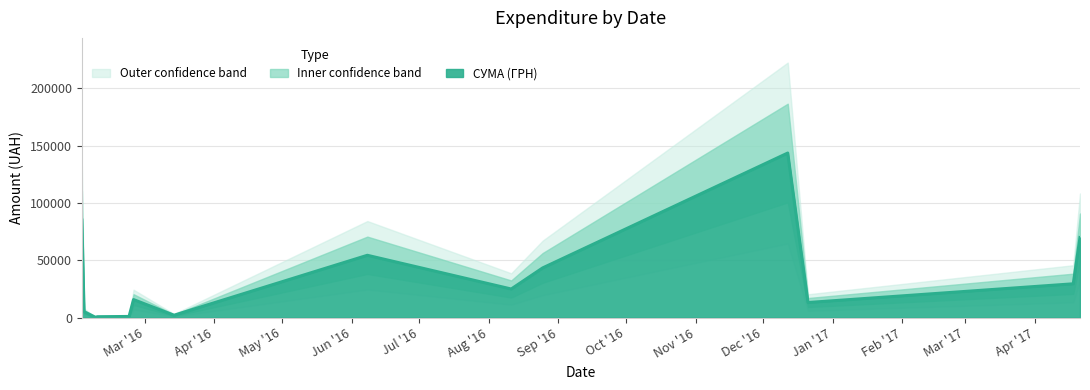

What is the approximate value at 23.02.2016?

937.8